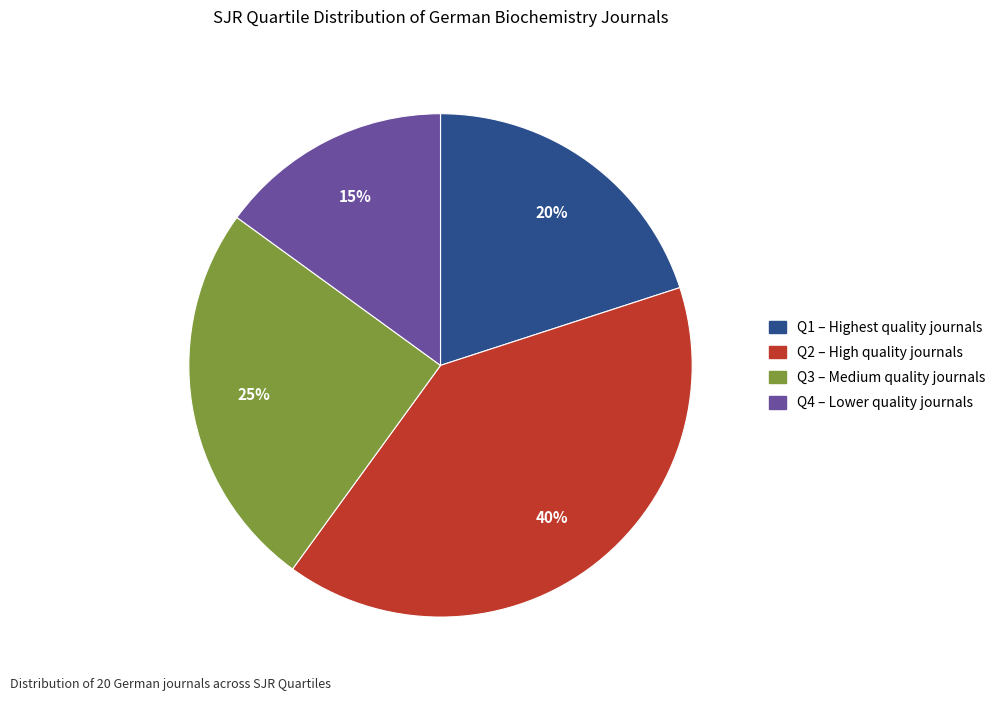

How many segments does this pie chart have?

4